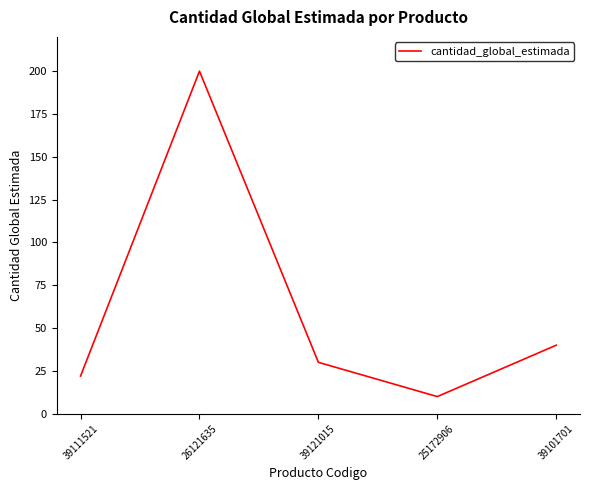

Which label corresponds to the largest value in the chart?

26121635